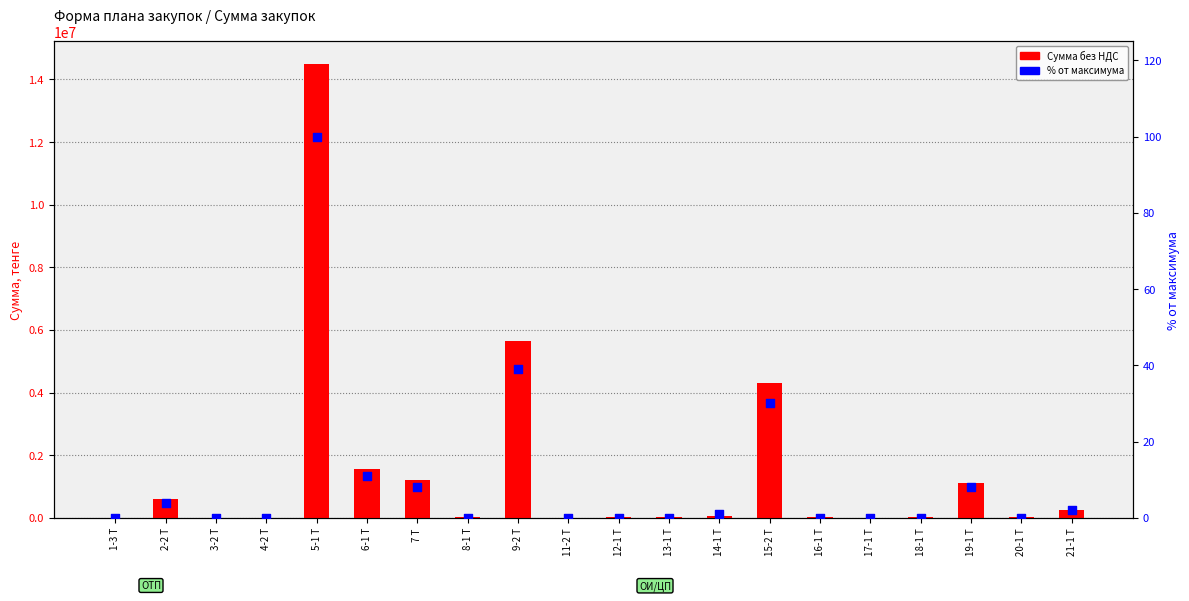

Which series contains the lowest Y value?

% от максимума